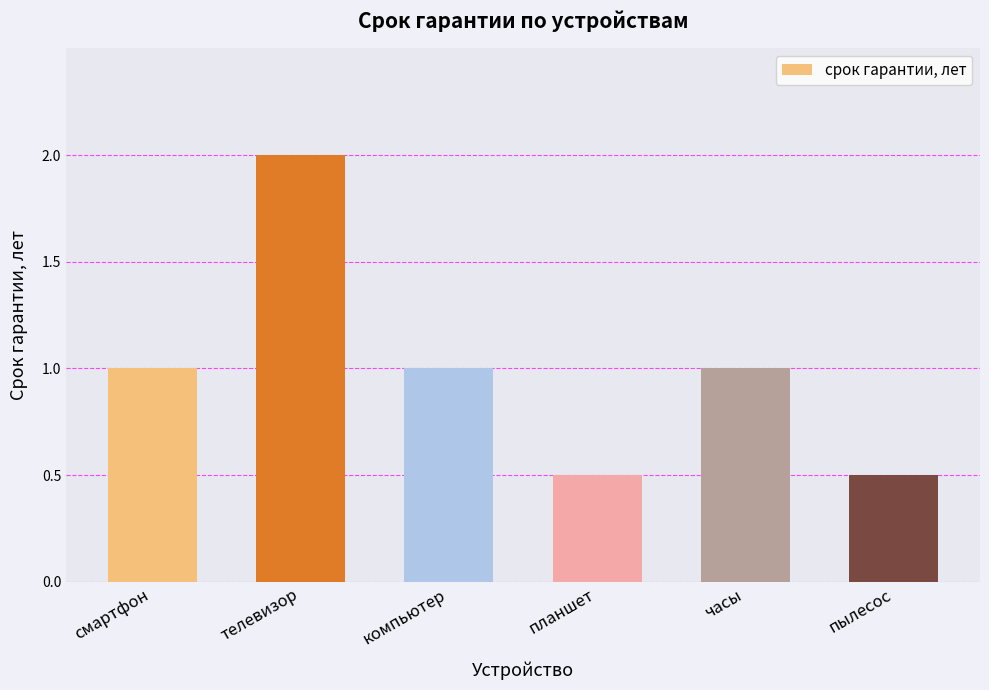

What is the smallest value displayed?

0.5